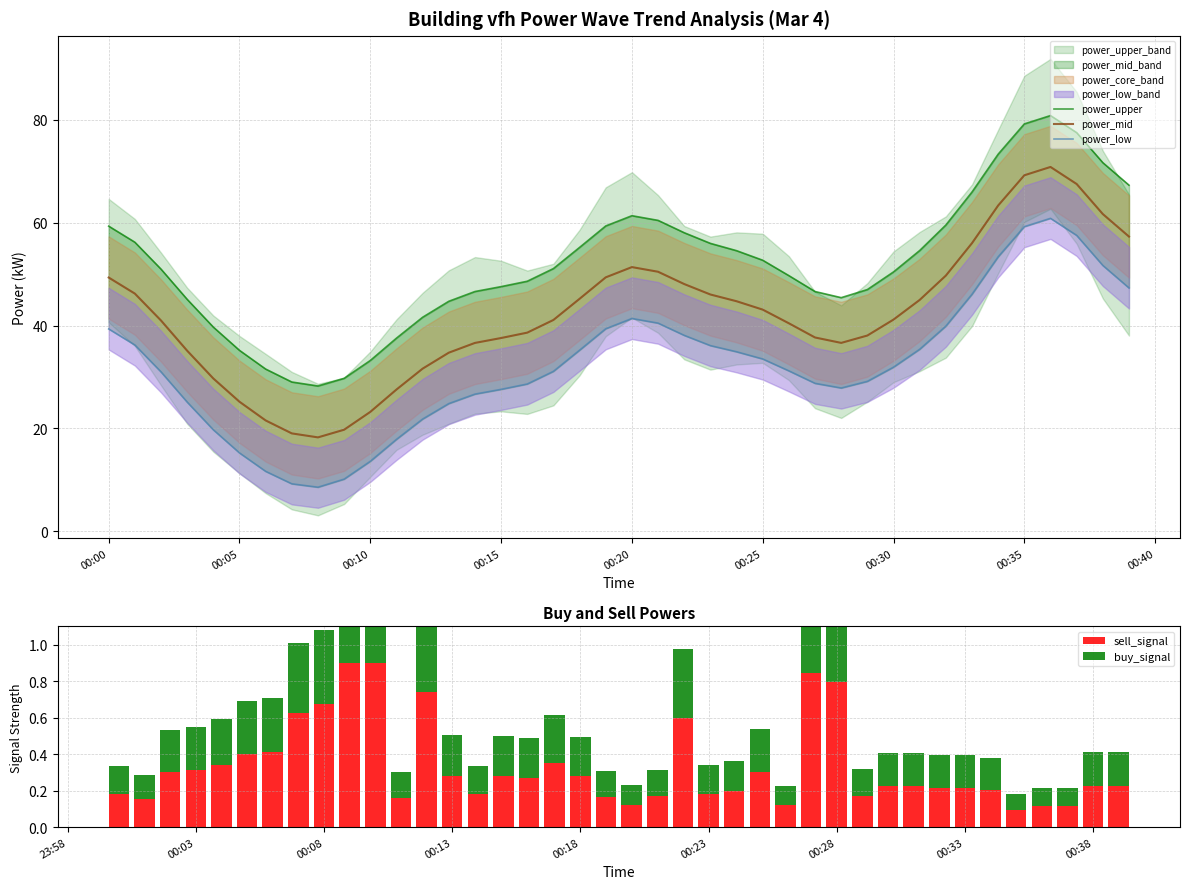

Reading left to right, extract all data points from this chart.

power_upper: 59.3	56.2	51.0	45.1	39.7	35.2	31.5	29.0	28.2	29.7	33.2	37.5	41.6	44.7	46.6	47.6	48.6	51.1	55.2	59.4	61.4	60.5	58.1	56.0	54.6	52.7	49.7	46.6	45.4	47.0	50.4	54.6	59.6	66.0	73.4	79.2	80.9	77.5	71.7	67.3
power_mid: 49.3	46.2	41.0	35.1	29.7	25.2	21.5	19.0	18.2	19.7	23.2	27.5	31.6	34.7	36.6	37.6	38.6	41.1	45.2	49.4	51.4	50.5	48.1	46.0	44.7	43.1	40.4	37.7	36.6	38.1	41.2	45.0	49.7	56.0	63.4	69.2	70.9	67.5	61.7	57.3
power_low: 39.3	36.2	31.0	25.1	19.7	15.2	11.6	9.2	8.5	10.1	13.6	17.9	21.8	24.8	26.7	27.6	28.6	31.1	35.2	39.4	41.4	40.5	38.1	36.1	34.9	33.5	31.2	28.8	27.8	29.1	31.9	35.4	39.9	46.1	53.4	59.2	60.9	57.5	51.7	47.3
sell_signal: 0.2	0.2	0.3	0.3	0.3	0.4	0.4	0.6	0.7	0.9	0.9	0.2	0.7	0.3	0.2	0.3	0.3	0.4	0.3	0.2	0.1	0.2	0.6	0.2	0.2	0.3	0.1	0.8	0.8	0.2	0.2	0.2	0.2	0.2	0.2	0.1	0.1	0.1	0.2	0.2
buy_signal: 0.2	0.1	0.2	0.2	0.3	0.3	0.3	0.4	0.4	0.5	0.5	0.1	0.4	0.2	0.2	0.2	0.2	0.3	0.2	0.1	0.1	0.1	0.4	0.2	0.2	0.2	0.1	0.5	0.5	0.1	0.2	0.2	0.2	0.2	0.2	0.1	0.1	0.1	0.2	0.2